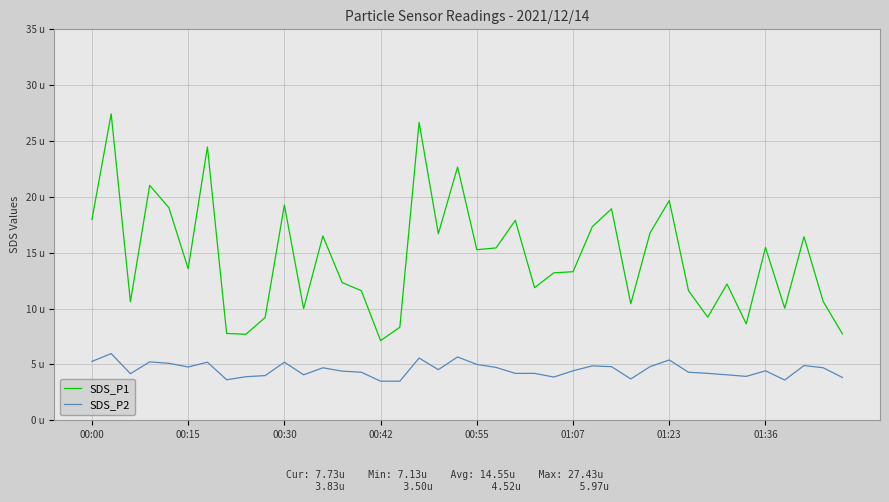

Which series has the largest range (max minus min)?

SDS_P1